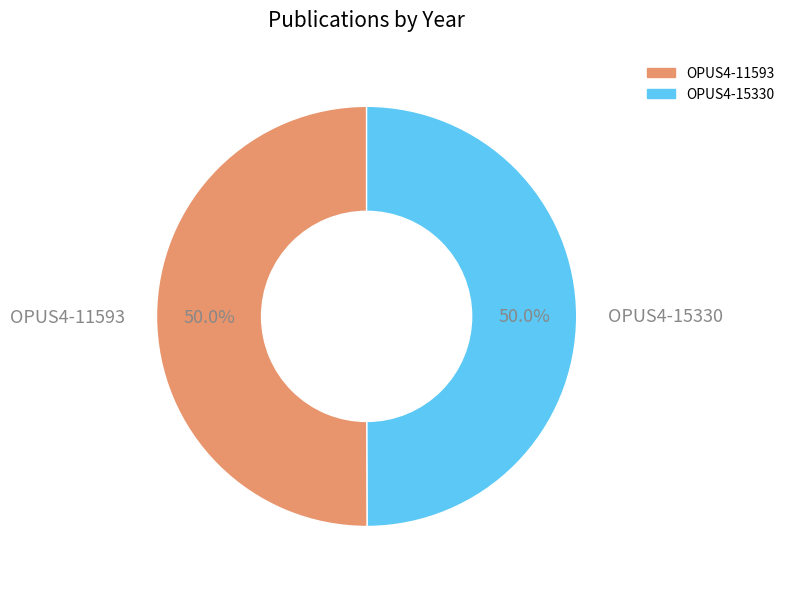

Count the number of slices in the pie.

2